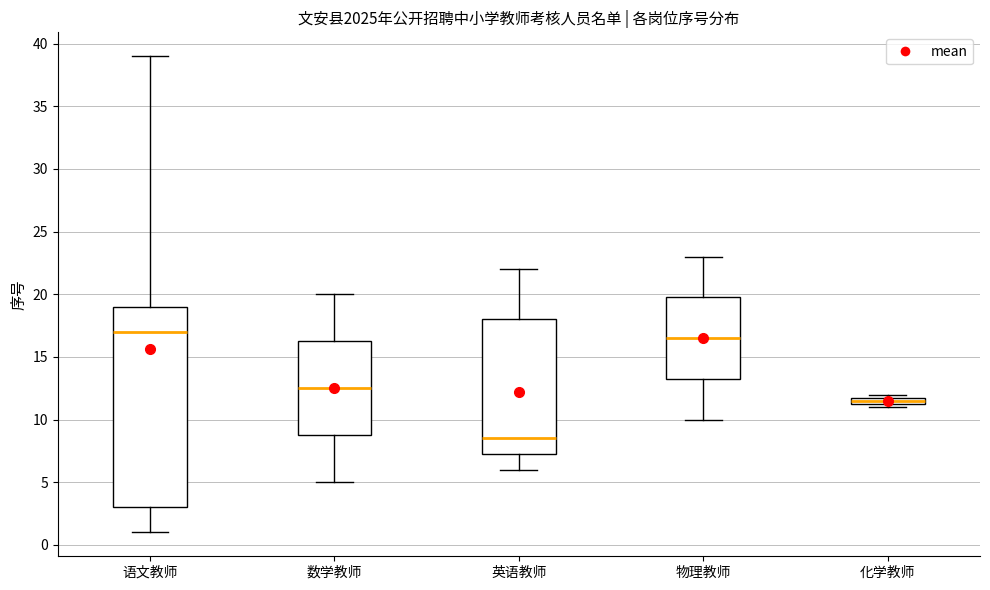

Which box has the highest median line?

语文教师